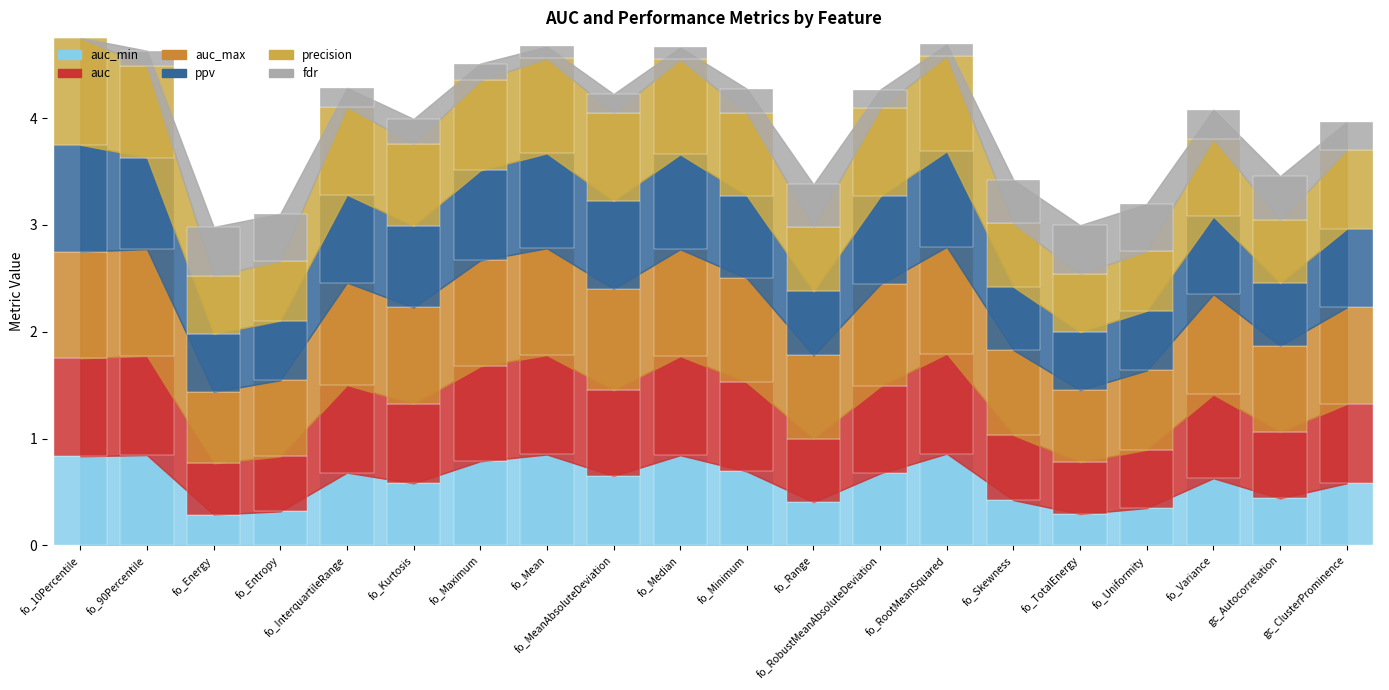

How many series are shown in this chart?

6